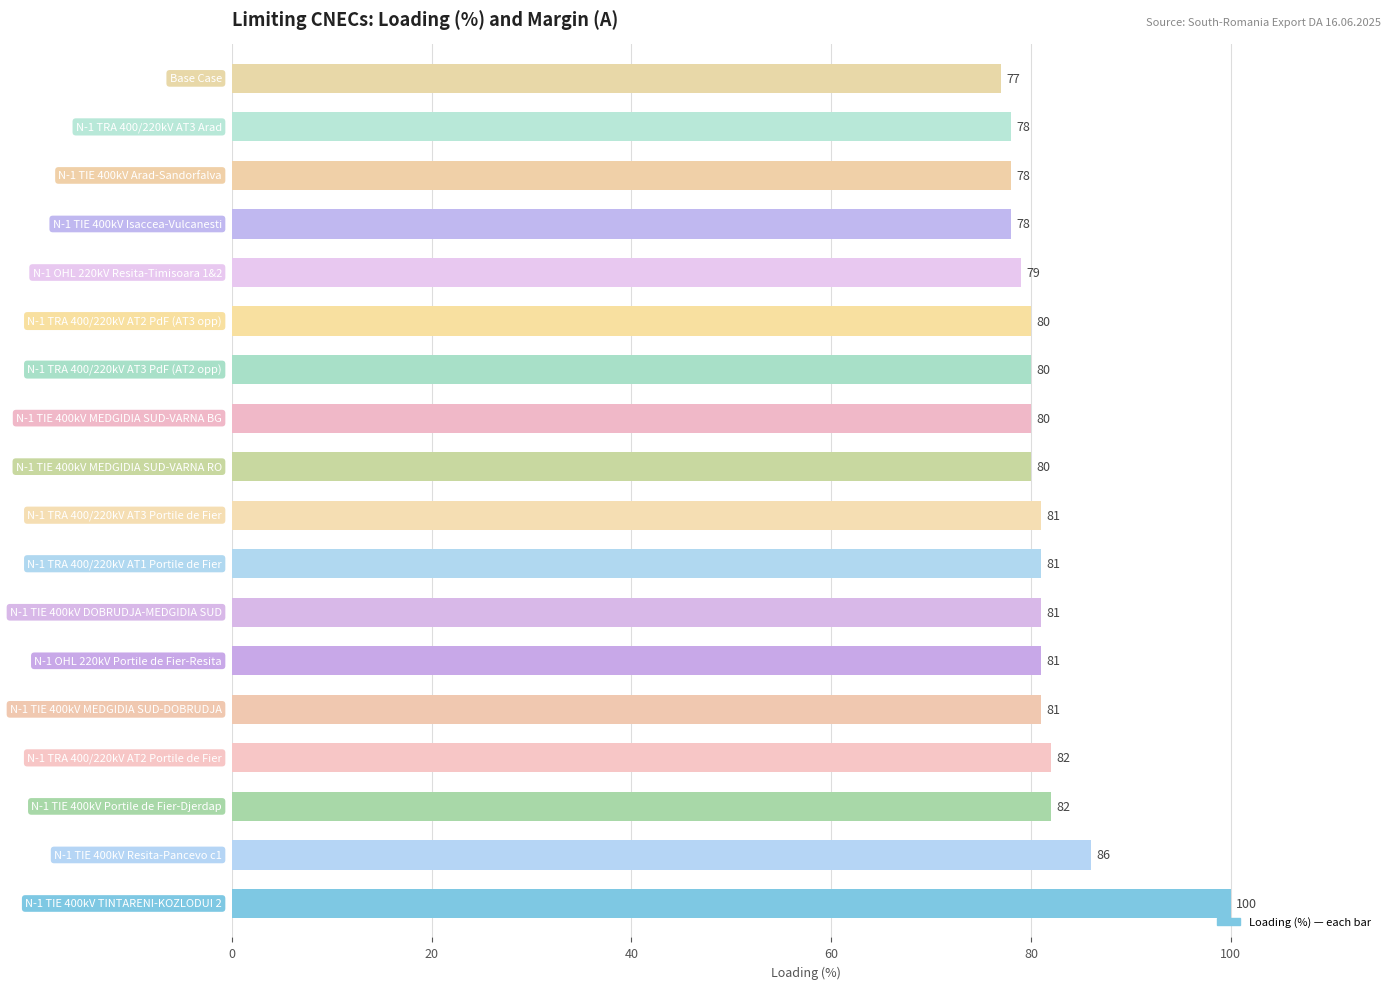

What is the maximum value shown in the chart?

100